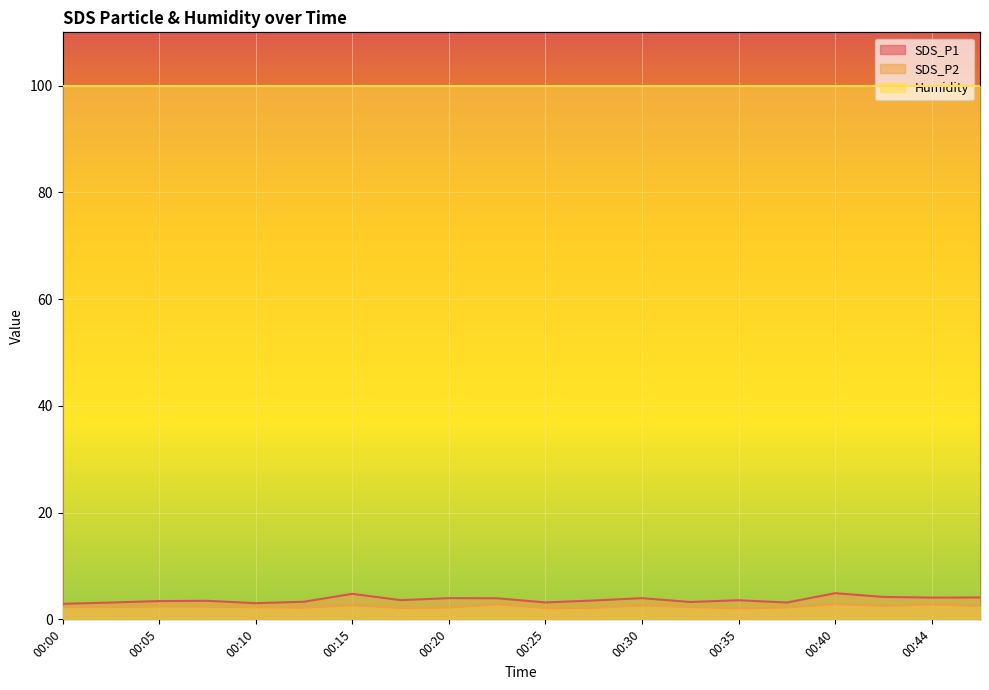

What is the lowest value of the Humidity series?

99.9